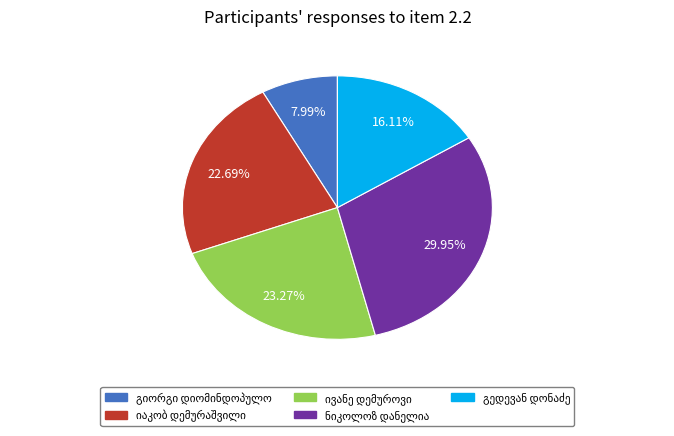

Is there a majority slice in this chart?

No